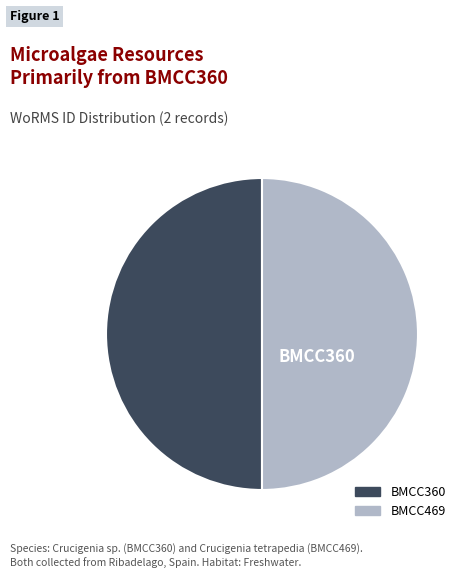

Is BMCC360 the majority of the pie?

No